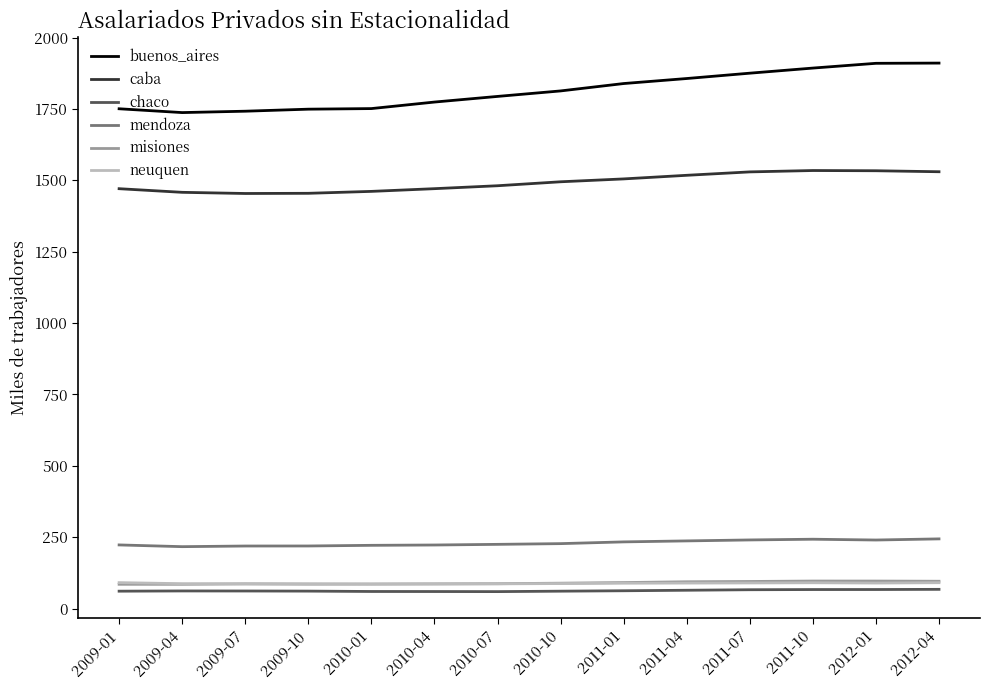

What is the sum of the buenos_aires values at 2012-01 and 2011-10?

3802.7